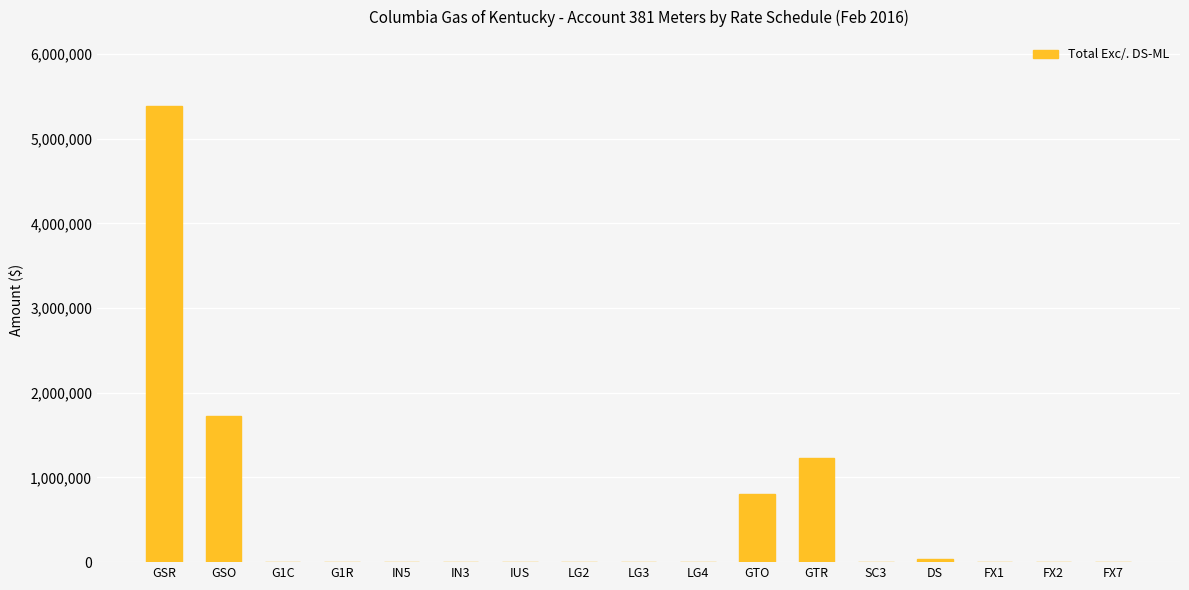

True or false: the data shows 1210.0 at IUS.

True